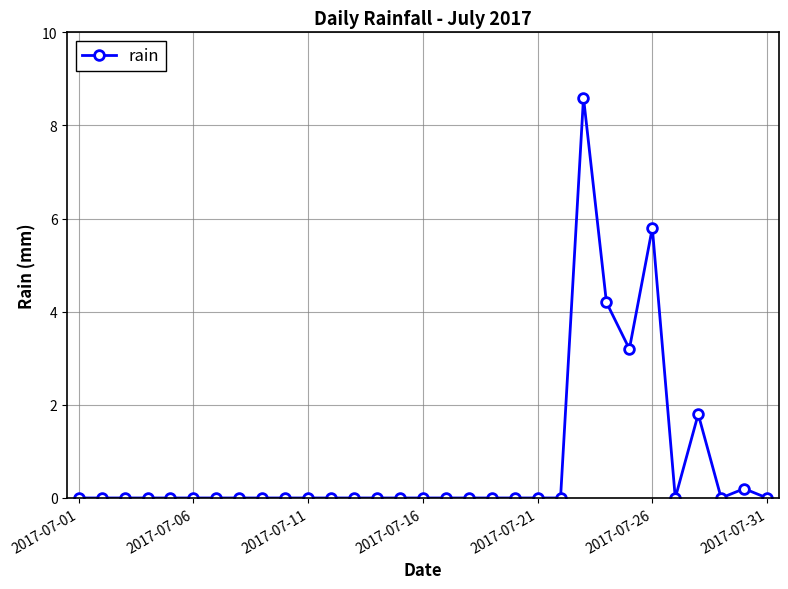

What is the difference between the maximum and second lowest values?

8.6